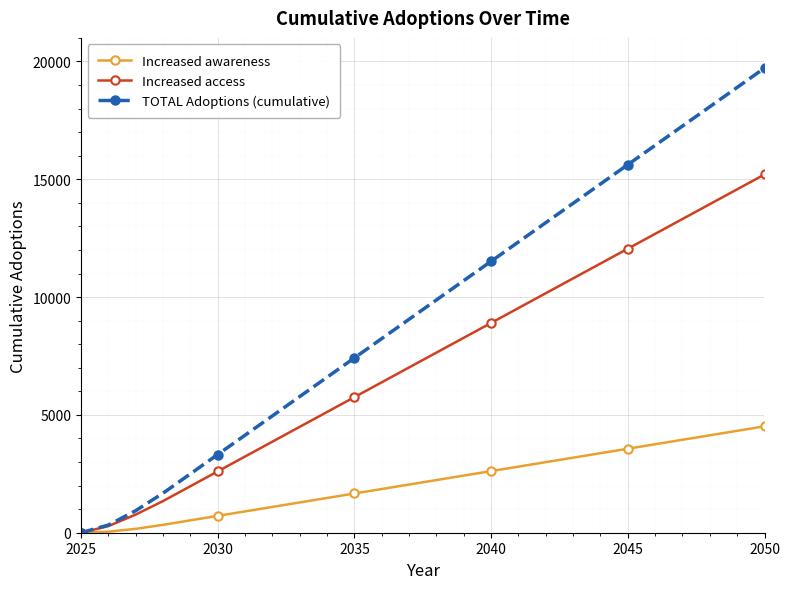

How many categories are shown in the chart?

26